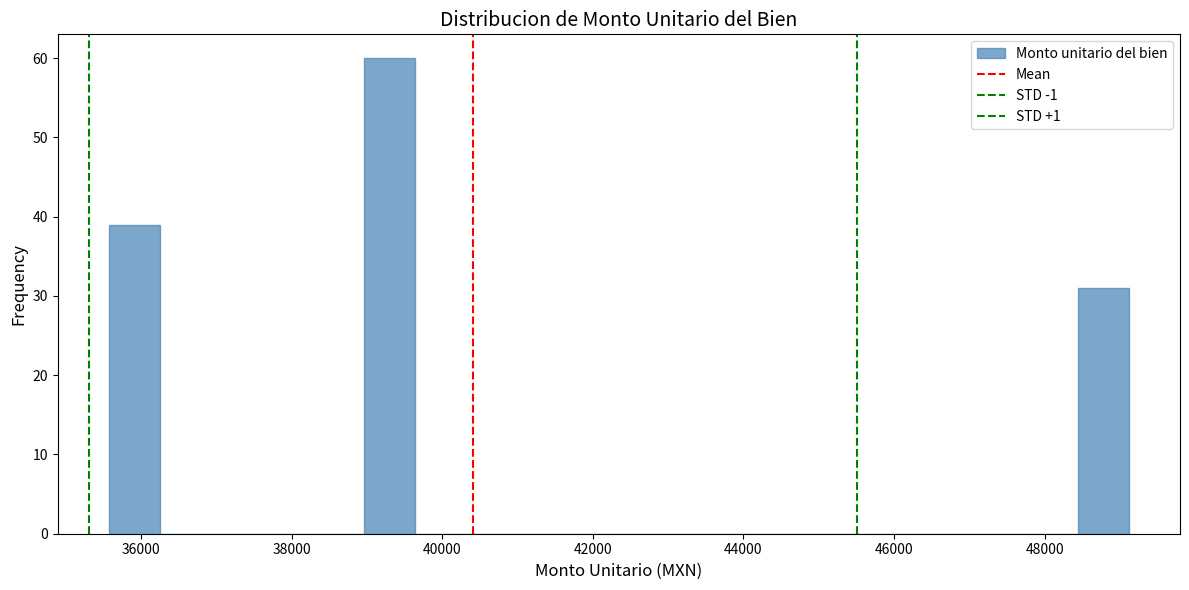

Read against the x-axis, roughly where is the centre of the tallest bar?

39200